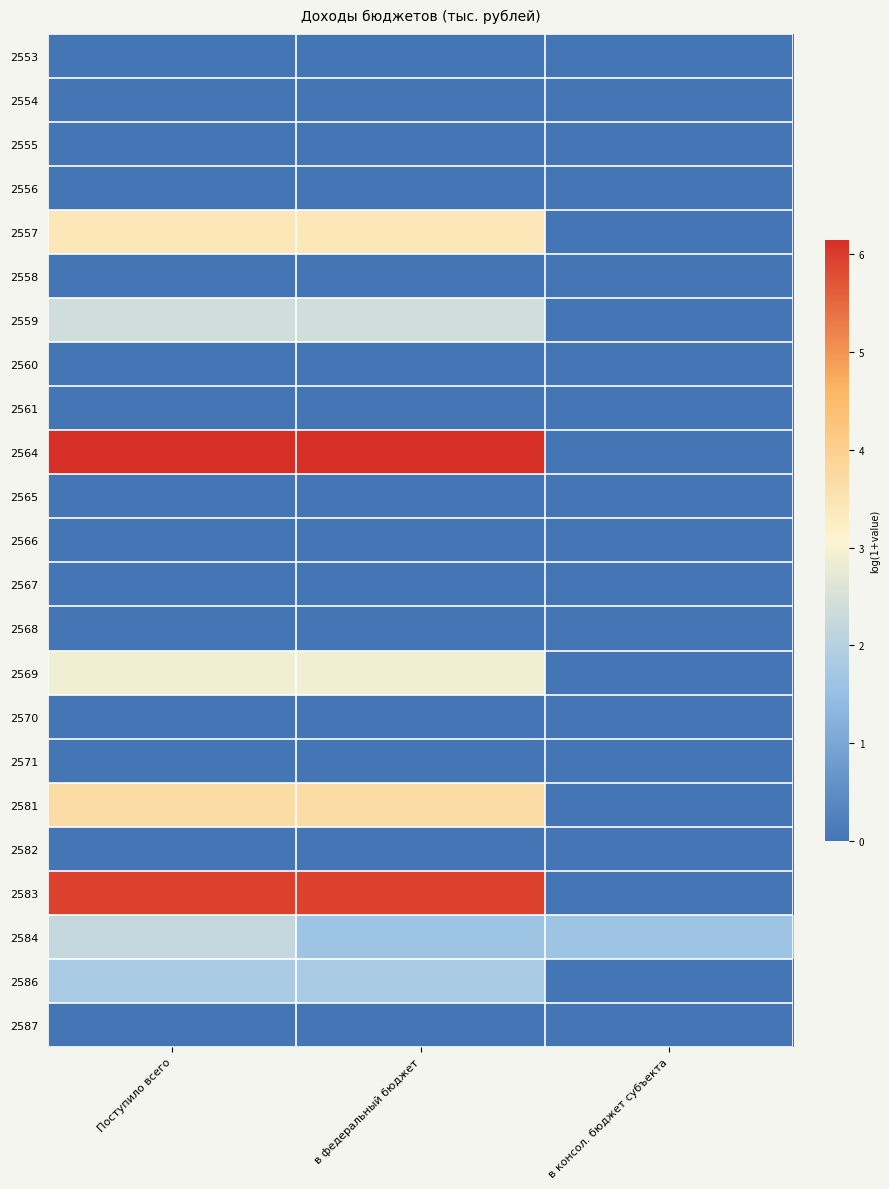

Reading right to left, what are all the values shown in this chart?

2553: в консол. бюджет субъекта=0.0	в федеральный бюджет=0.0	Поступило всего=0.0
2554: в консол. бюджет субъекта=0.0	в федеральный бюджет=0.0	Поступило всего=0.0
2555: в консол. бюджет субъекта=0.0	в федеральный бюджет=0.0	Поступило всего=0.0
2556: в консол. бюджет субъекта=0.0	в федеральный бюджет=0.0	Поступило всего=0.0
2557: в консол. бюджет субъекта=0.0	в федеральный бюджет=3.4	Поступило всего=3.4
2558: в консол. бюджет субъекта=0.0	в федеральный бюджет=0.0	Поступило всего=0.0
2559: в консол. бюджет субъекта=0.0	в федеральный бюджет=2.4	Поступило всего=2.4
2560: в консол. бюджет субъекта=0.0	в федеральный бюджет=0.0	Поступило всего=0.0
2561: в консол. бюджет субъекта=0.0	в федеральный бюджет=0.0	Поступило всего=0.0
2564: в консол. бюджет субъекта=0.0	в федеральный бюджет=6.1	Поступило всего=6.1
2565: в консол. бюджет субъекта=0.0	в федеральный бюджет=0.0	Поступило всего=0.0
2566: в консол. бюджет субъекта=0.0	в федеральный бюджет=0.0	Поступило всего=0.0
2567: в консол. бюджет субъекта=0.0	в федеральный бюджет=0.0	Поступило всего=0.0
2568: в консол. бюджет субъекта=0.0	в федеральный бюджет=0.0	Поступило всего=0.0
2569: в консол. бюджет субъекта=0.0	в федеральный бюджет=2.9	Поступило всего=2.9
2570: в консол. бюджет субъекта=0.0	в федеральный бюджет=0.0	Поступило всего=0.0
2571: в консол. бюджет субъекта=0.0	в федеральный бюджет=0.0	Поступило всего=0.0
2581: в консол. бюджет субъекта=0.0	в федеральный бюджет=3.7	Поступило всего=3.7
2582: в консол. бюджет субъекта=0.0	в федеральный бюджет=0.0	Поступило всего=0.0
2583: в консол. бюджет субъекта=0.0	в федеральный бюджет=6.0	Поступило всего=6.0
2584: в консол. бюджет субъекта=1.6	в федеральный бюджет=1.6	Поступило всего=2.2
2586: в консол. бюджет субъекта=0.0	в федеральный бюджет=1.8	Поступило всего=1.8
2587: в консол. бюджет субъекта=0.0	в федеральный бюджет=0.0	Поступило всего=0.0